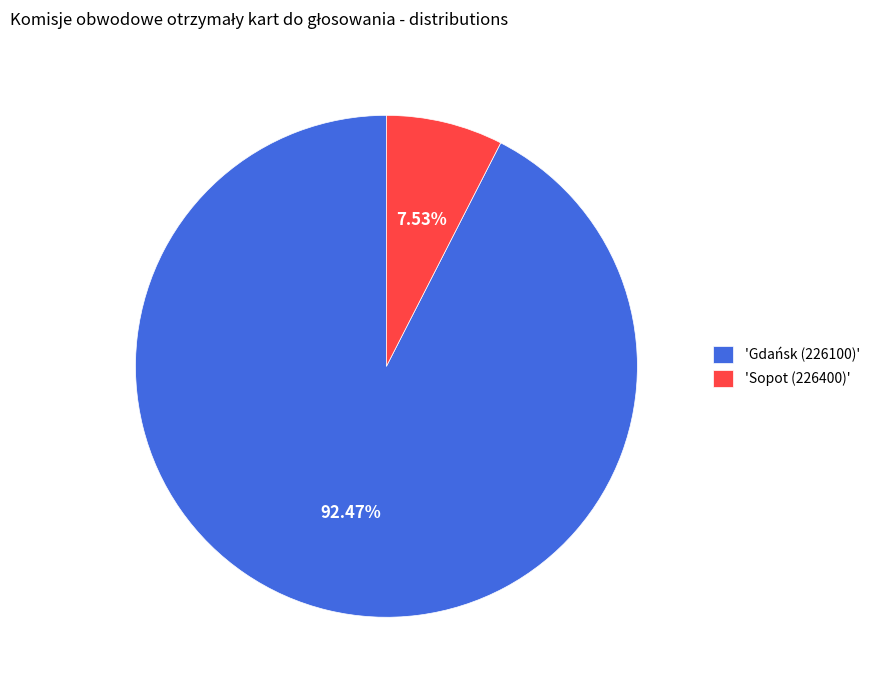

Is there any slice that represents more than half of the pie?

Yes